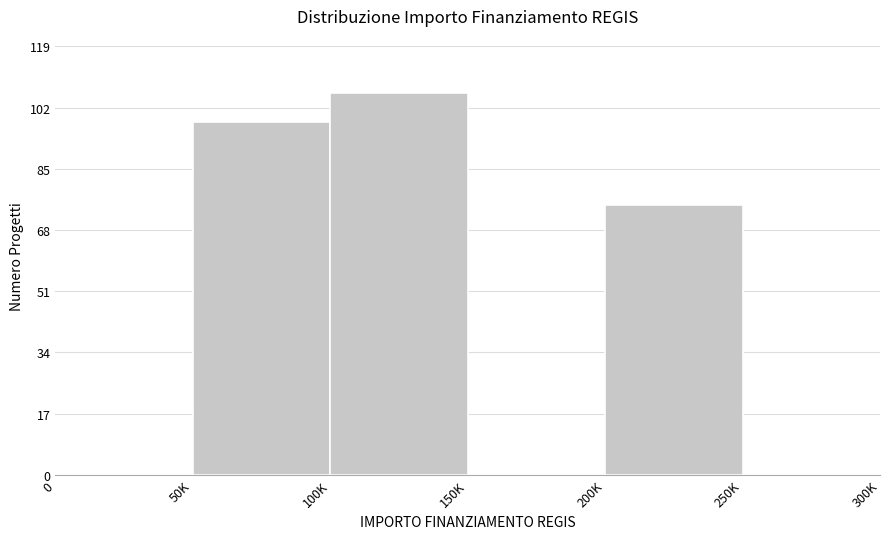

Reading right to left, list all the values displayed in this chart.

250K=0	200K=75	150K=0	100K=106	50K=98	0=0